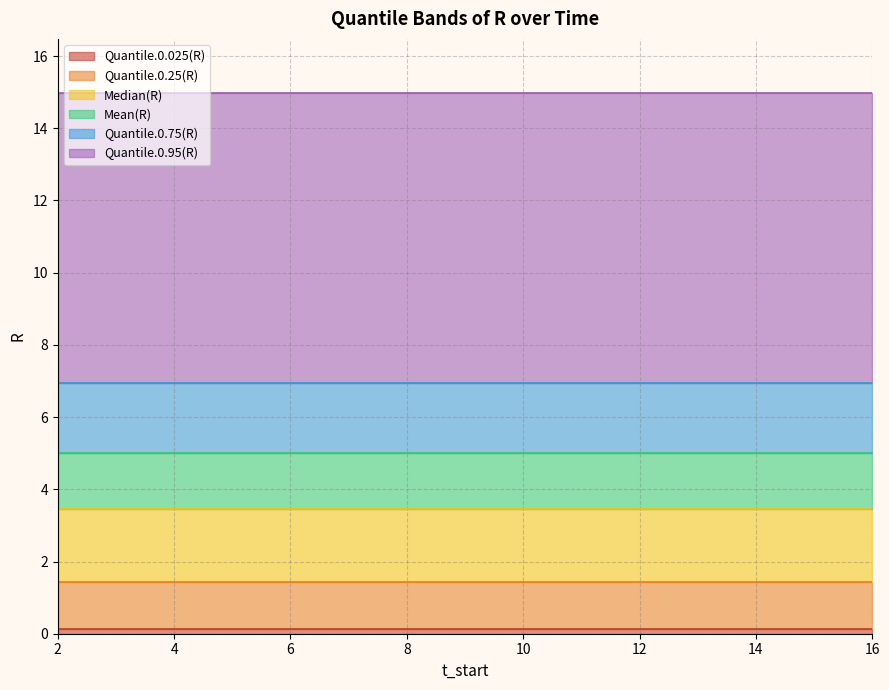

True or false: Quantile.0.025(R) and Median(R) cross at least once.

False